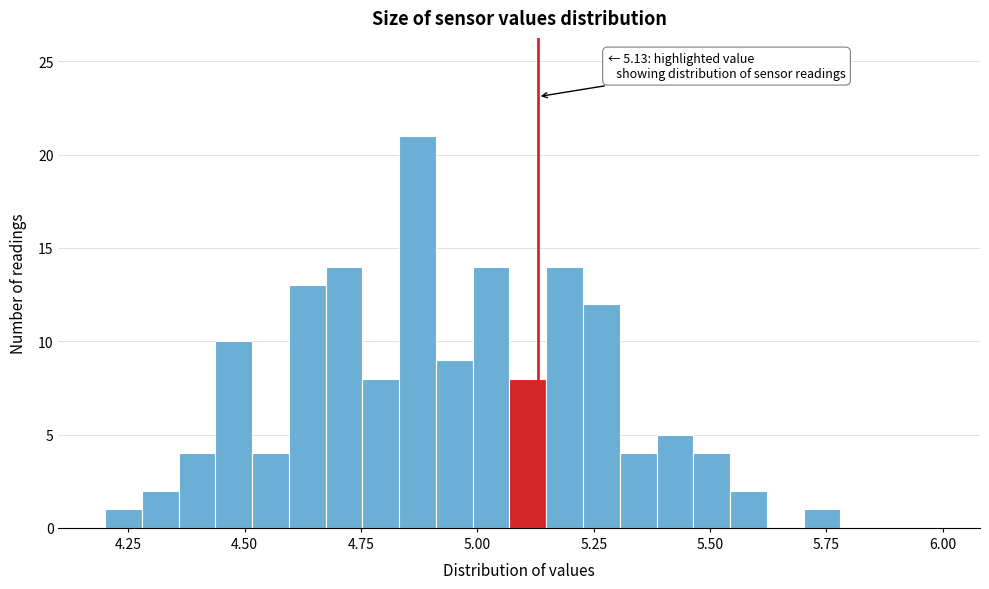

Read against the x-axis, roughly where is the centre of the tallest bar?

4.85